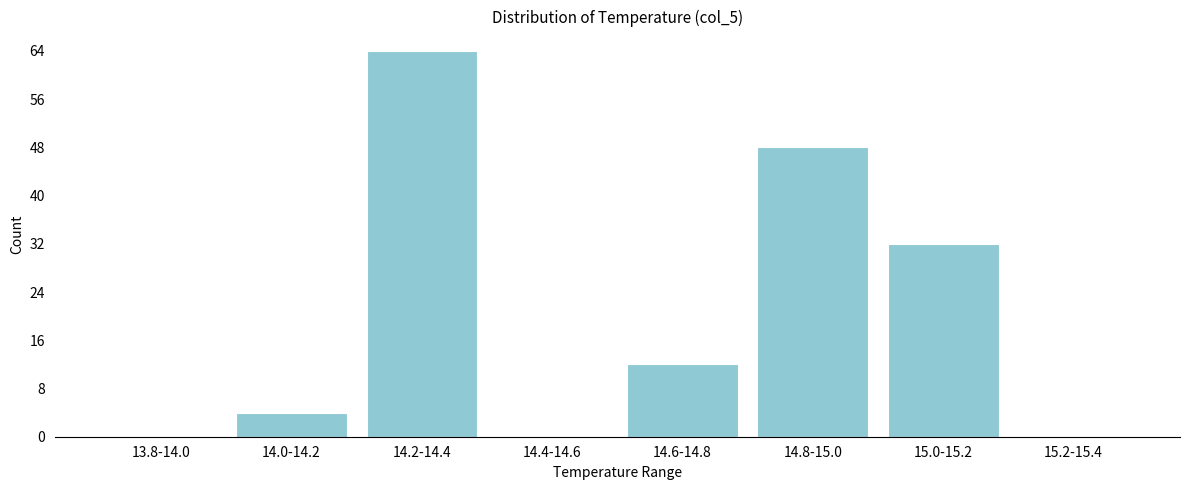

Reading left to right, list all the values displayed in this chart.

13.8-14.0=0	14.0-14.2=4	14.2-14.4=64	14.4-14.6=0	14.6-14.8=12	14.8-15.0=48	15.0-15.2=32	15.2-15.4=0